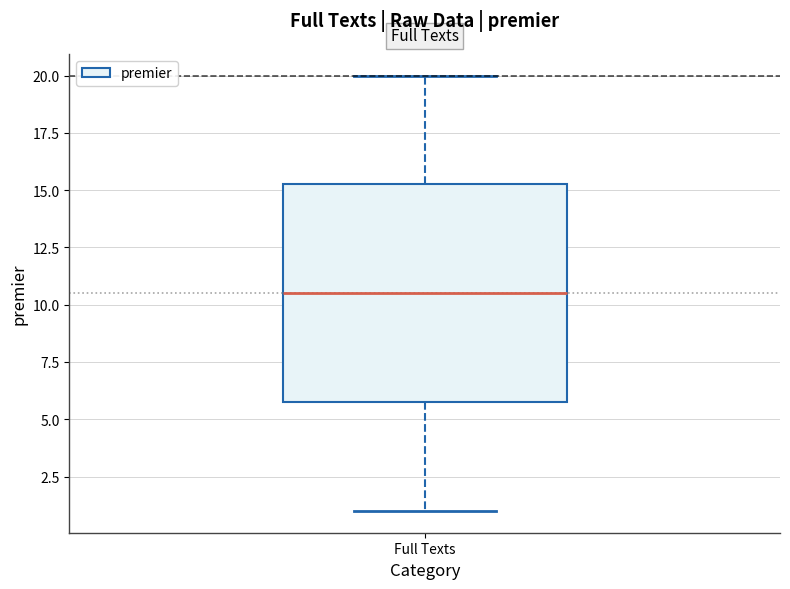

Transcribe this box plot: give where the median line is, the range the box spans, and where the two whiskers end, as read against the y-axis. The values are not printed on the chart, so give them approximately, as read against the axis.

median 10.5, box 6.0 to 15.5, whiskers 1.0 to 20.0